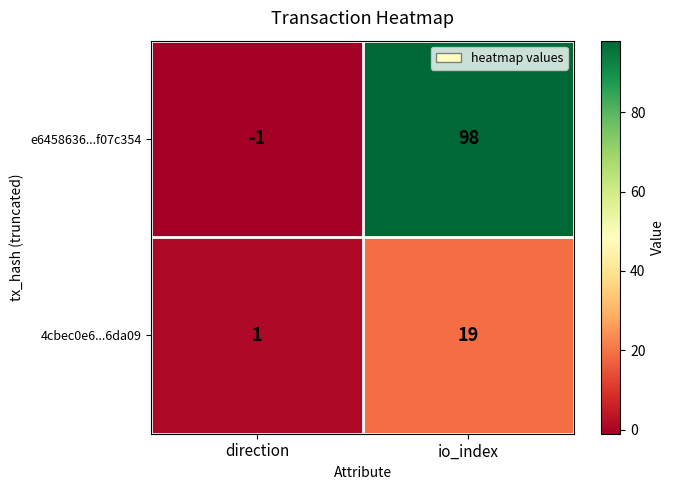

Reading left to right, list all the values displayed in this chart.

e6458636...f07c354: direction=-1	io_index=98
4cbec0e6...6da09: direction=1	io_index=19